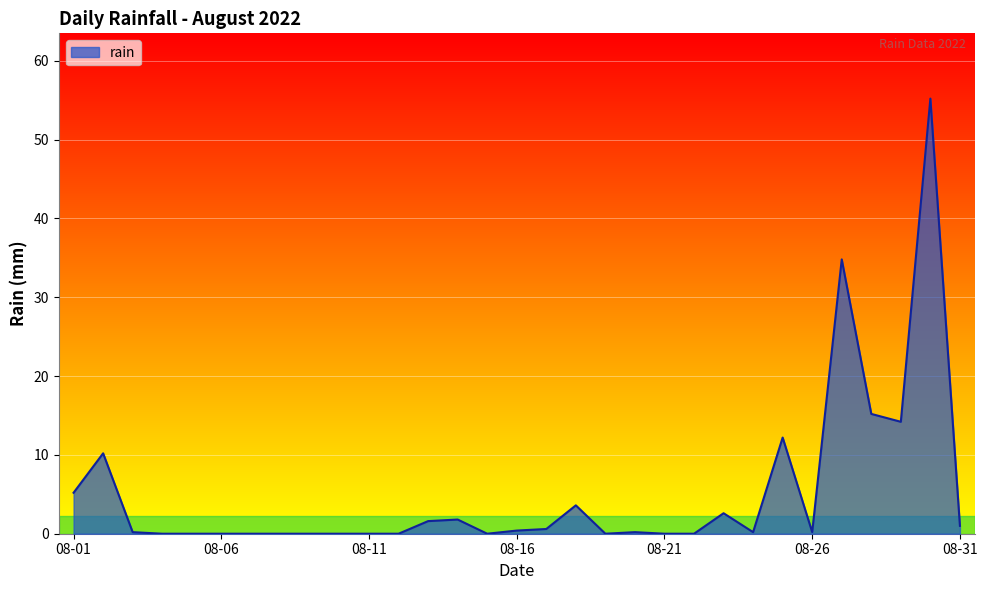

What is the difference between the maximum and minimum values?

55.2